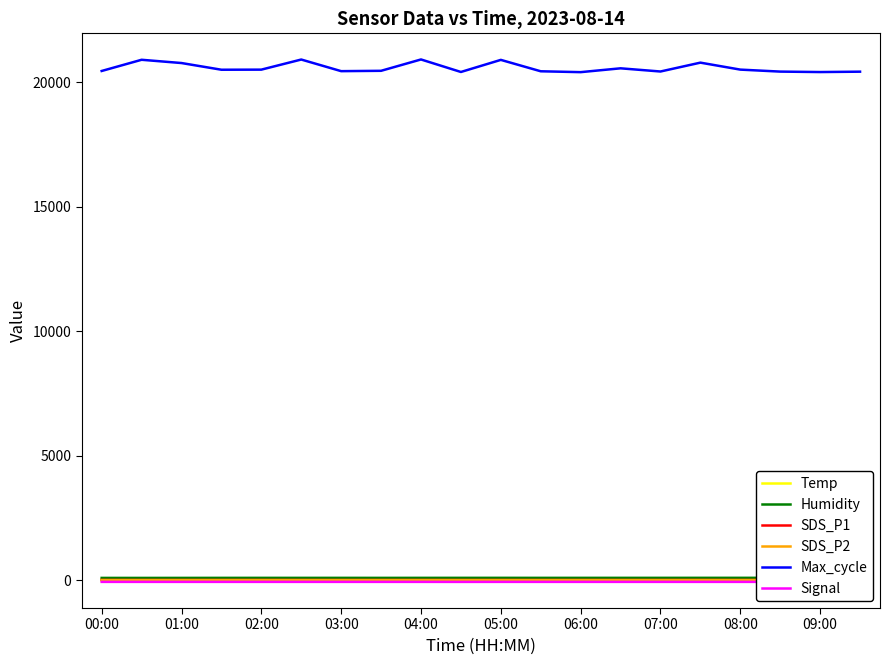

What is the highest value of the Max_cycle series?

20920.0